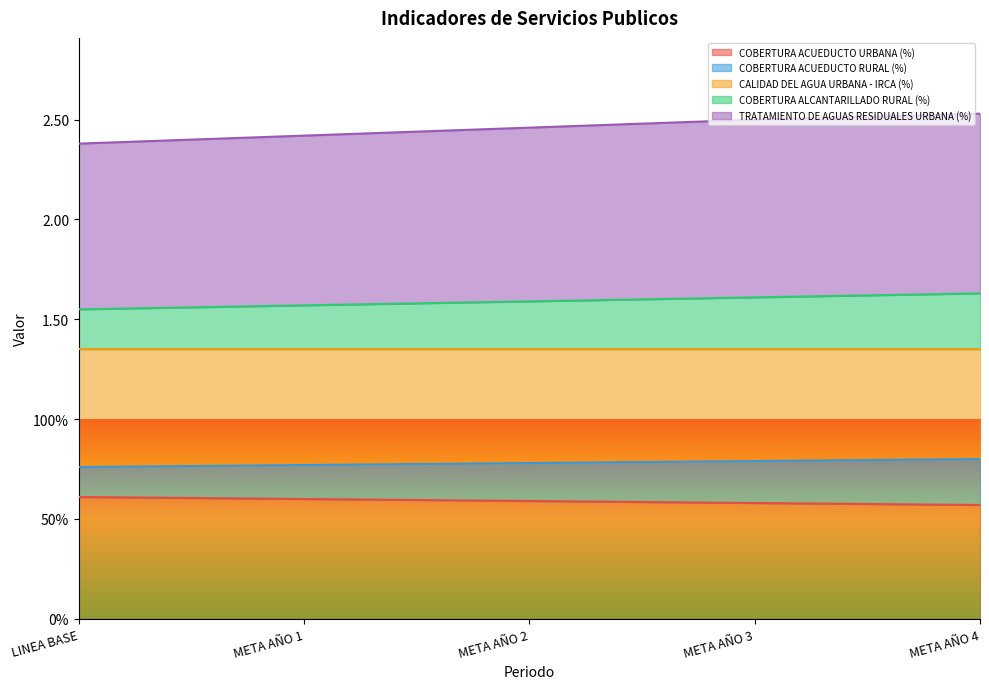

Which category has the highest value in the COBERTURA ALCANTARILLADO RURAL (%) series?

META AÑO 4